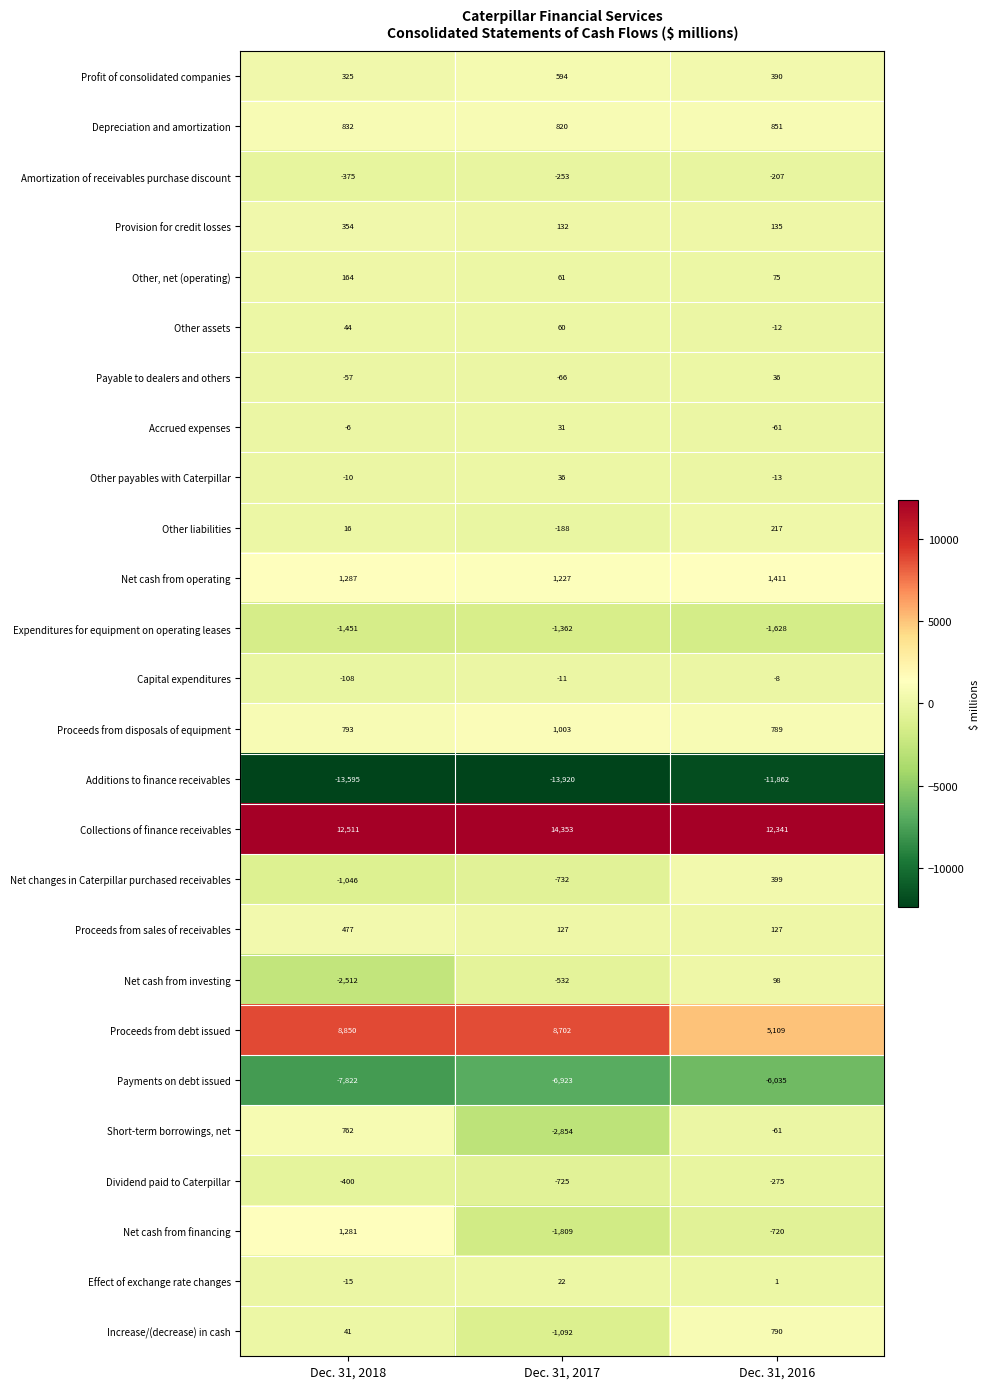

What is the total value across all series at Dec. 31, 2017?

-3299